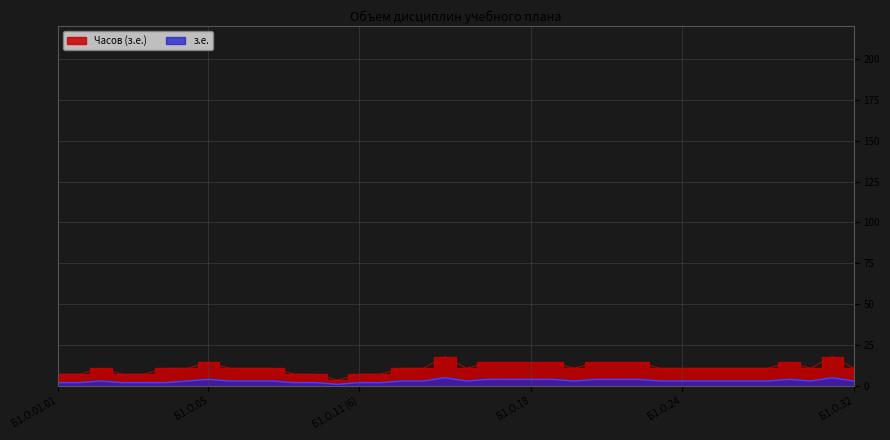

What are all the series names shown in the legend?

Часов (з.е.), з.е.